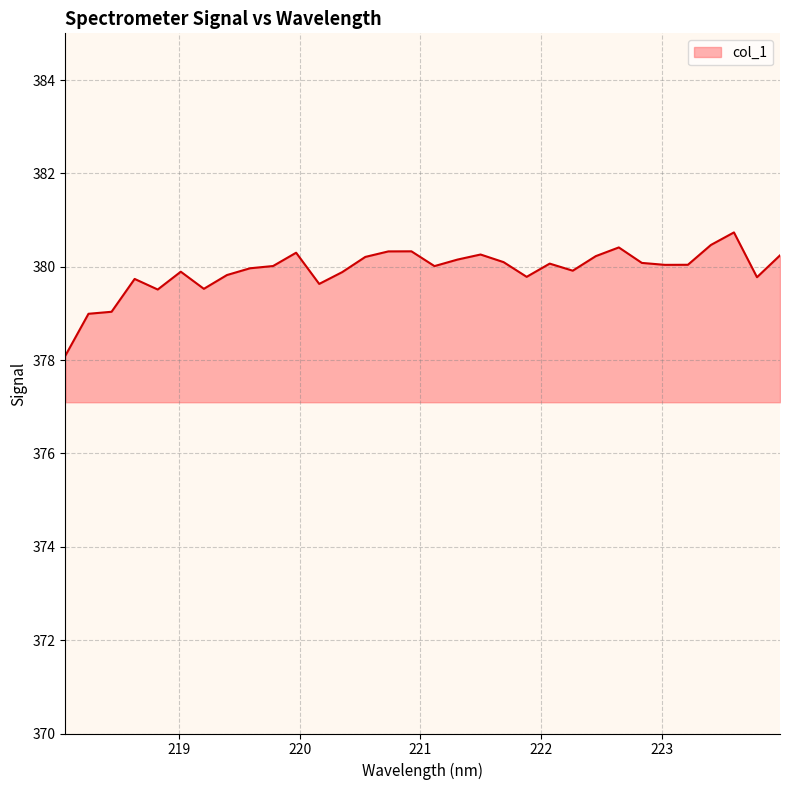

What is the minimum value shown in the chart?

378.1